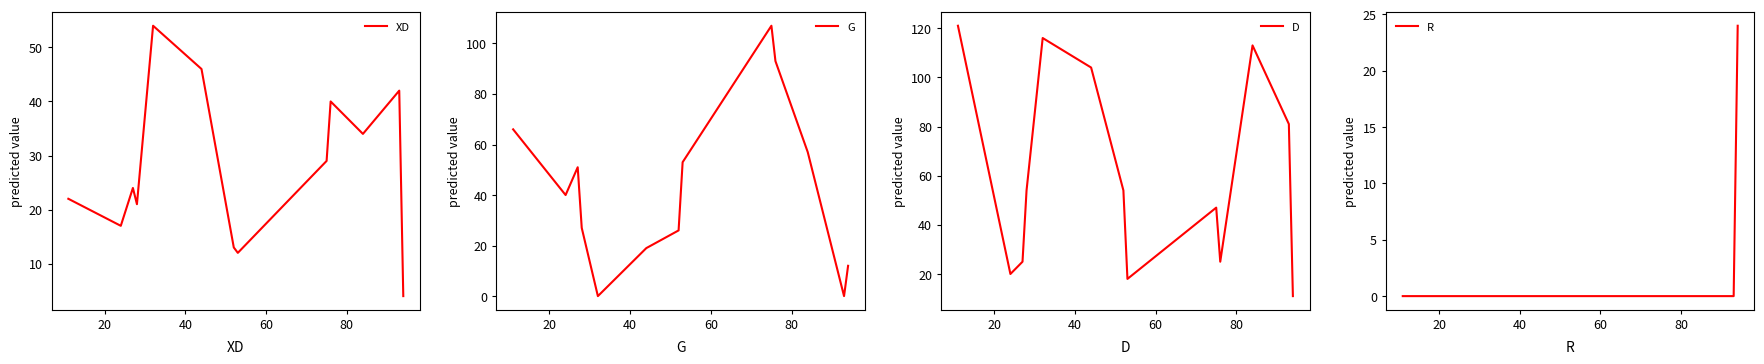

Which series has the largest total across all categories?

D